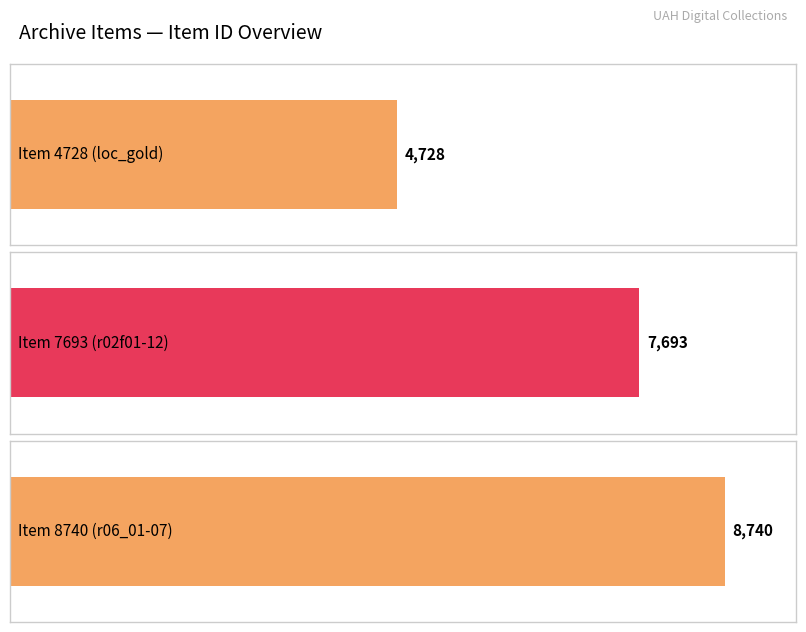

True or false: the data shows 7693 at Item 7693
(r02f01-12).

True